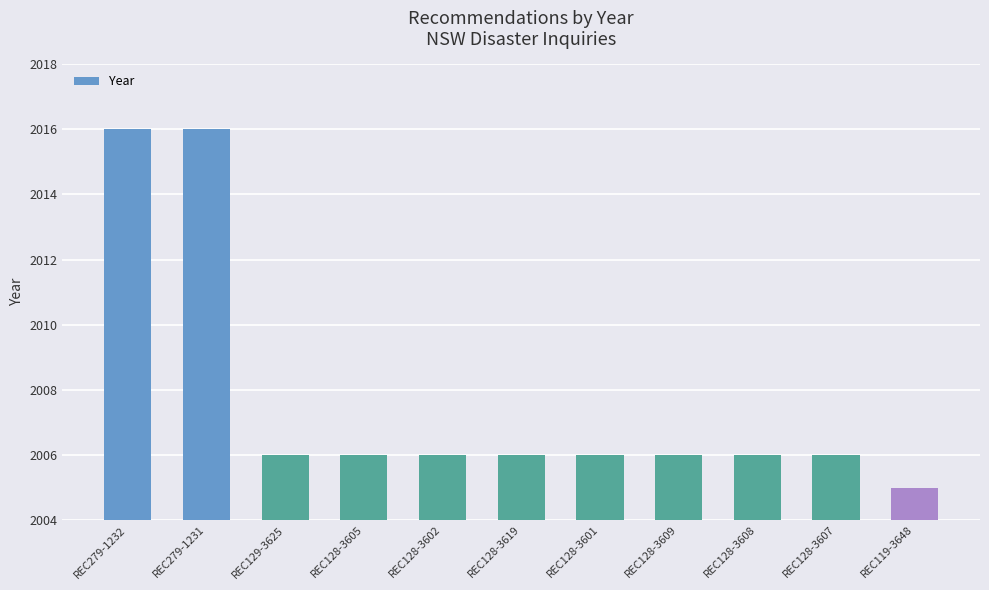

Is it true that the value at REC128-3608 is 617?

False